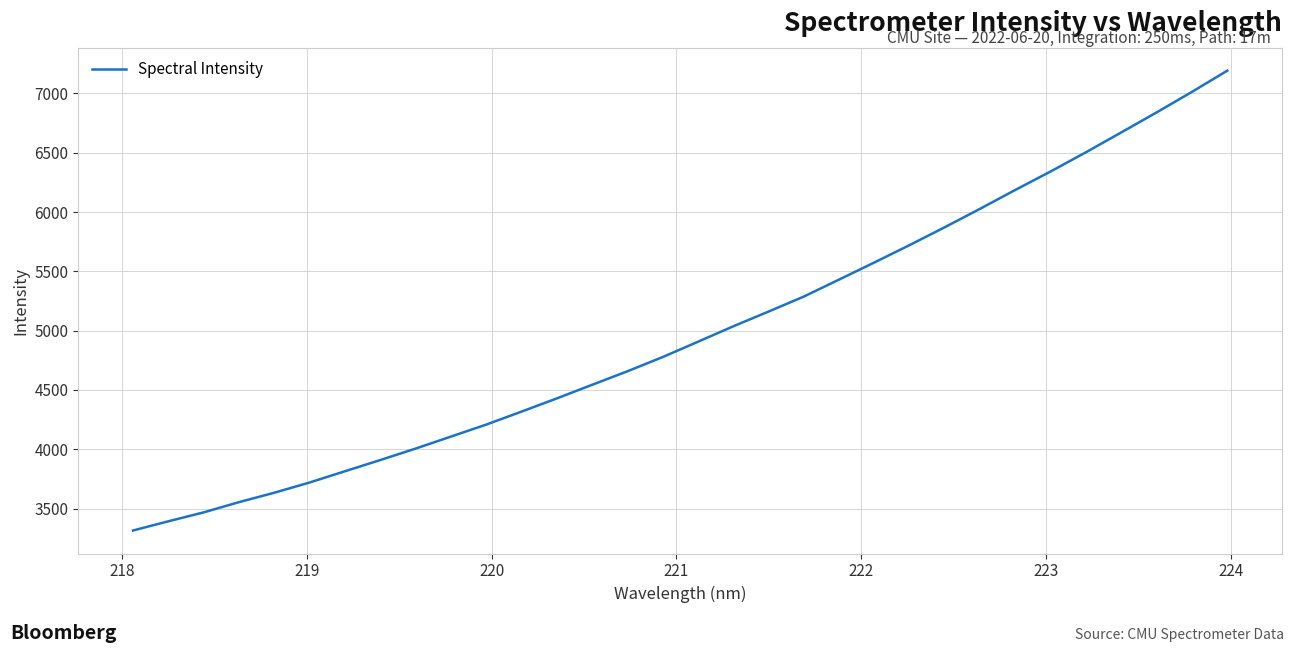

What is the difference between the maximum and minimum values?

3877.6